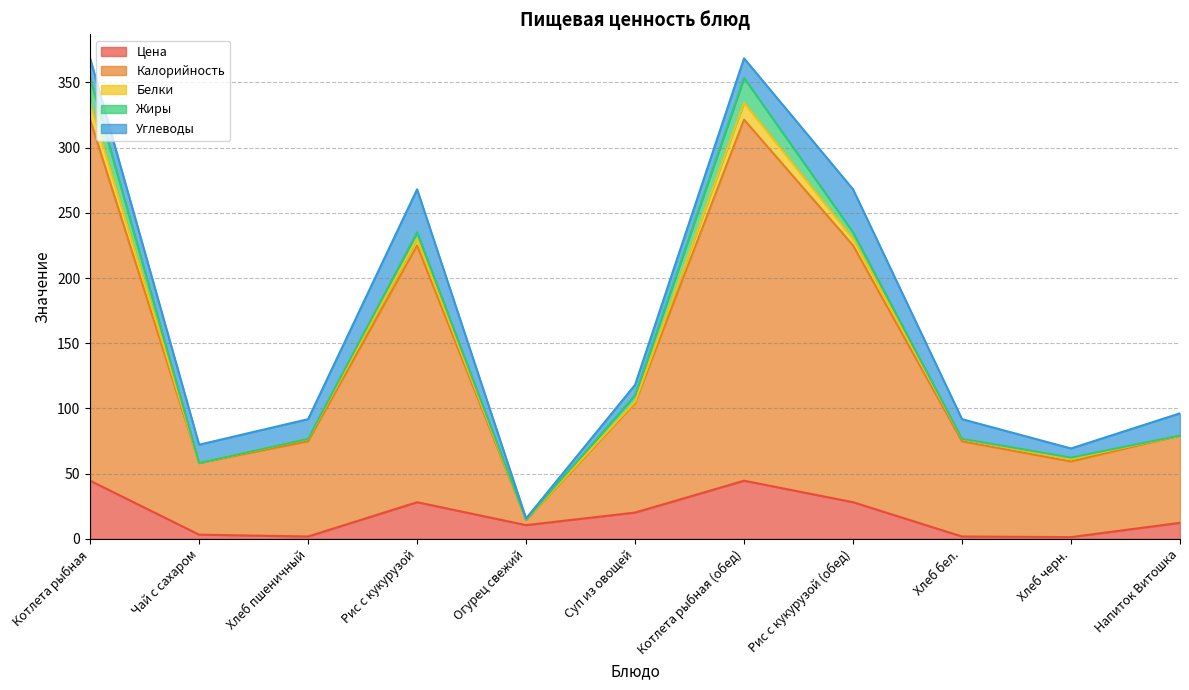

True or false: Углеводы and Калорийность cross at least once.

False